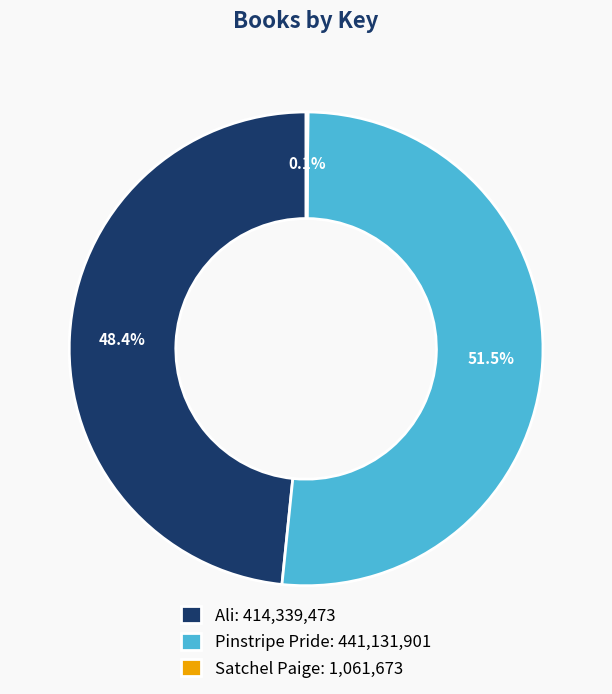

To the nearest percent, what is the difference between the largest and smallest slice percentages?

51%